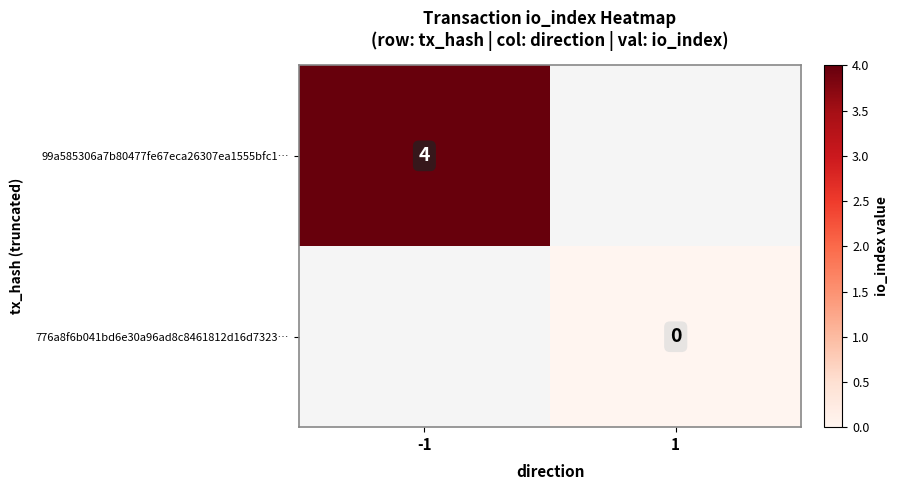

Which category has the lowest value across all series?

1